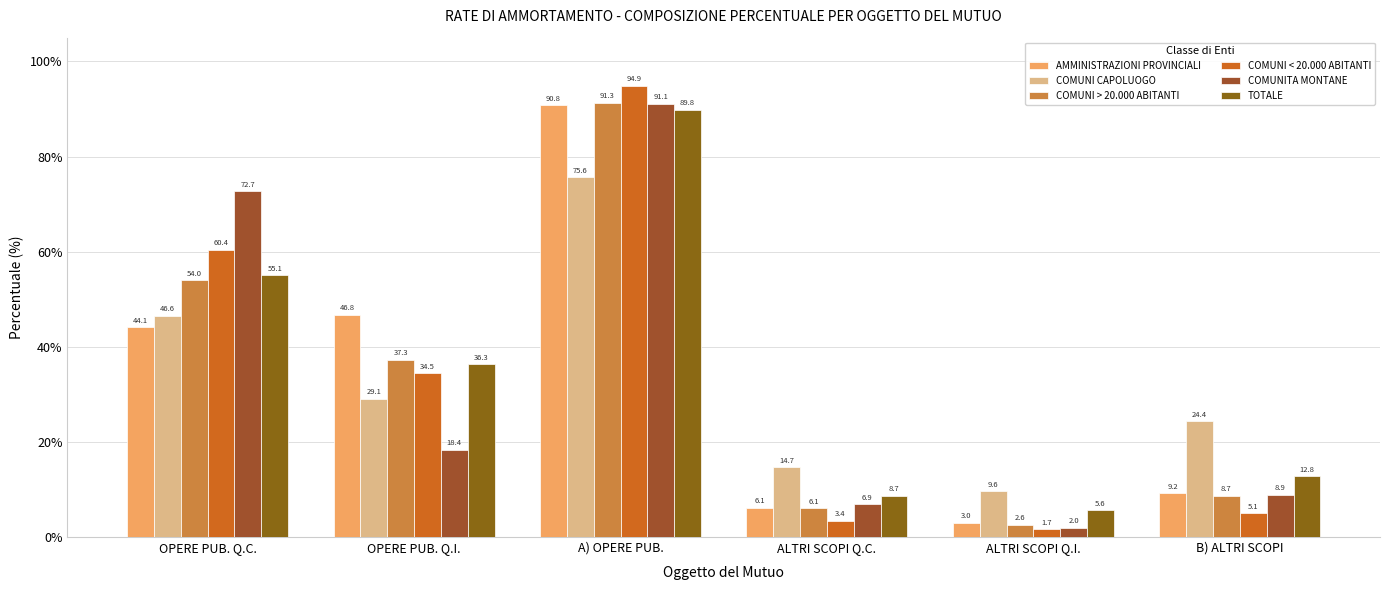

Which category has the lowest value across all series?

ALTRI SCOPI Q.I.